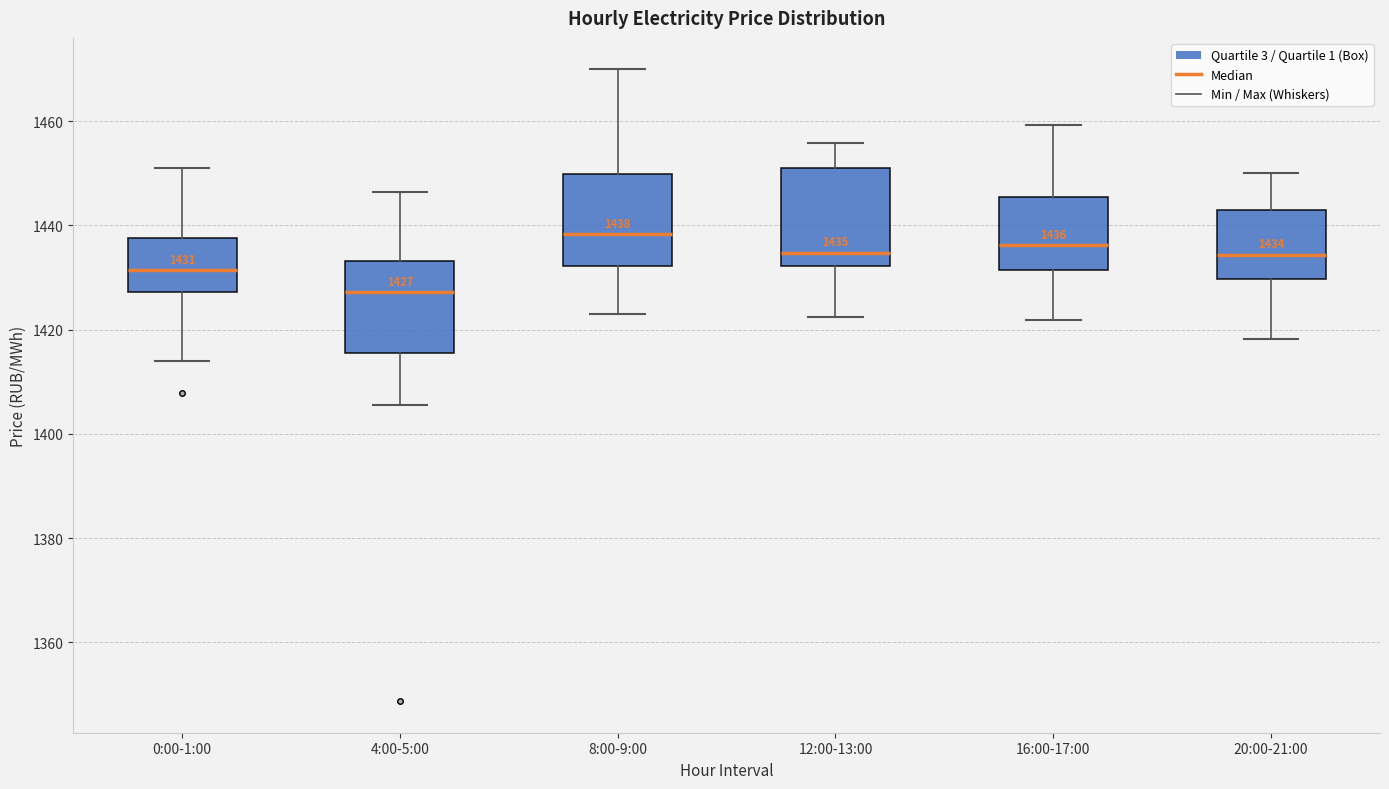

Which box's median line is the highest?

8:00-9:00